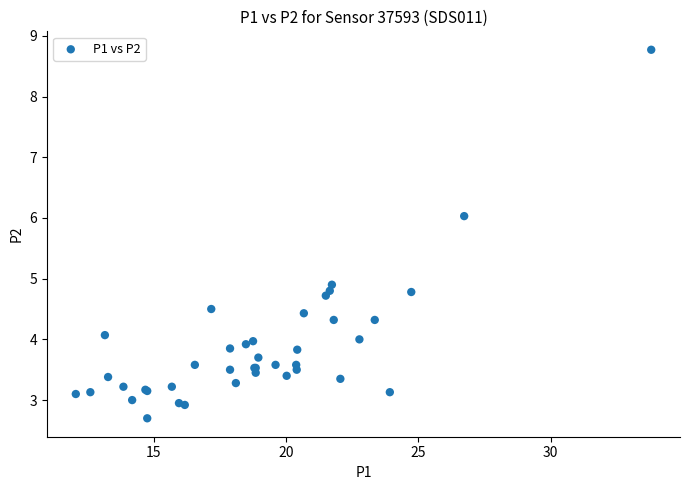

What Y value in the scatter plot is closest to 5?

4.9